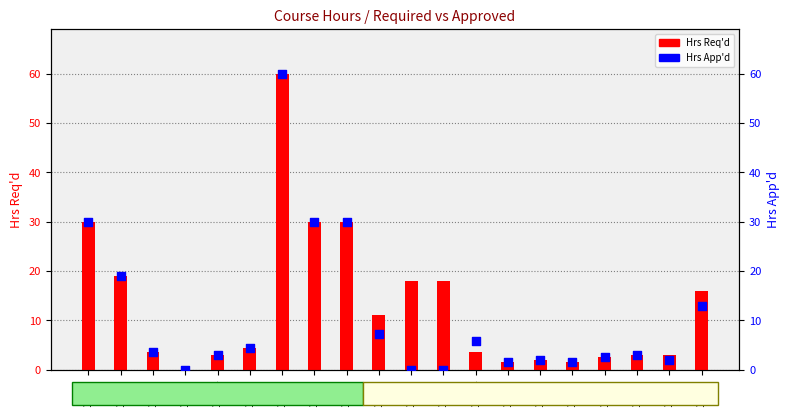

Which series contains the highest Y value?

Hrs Req'd